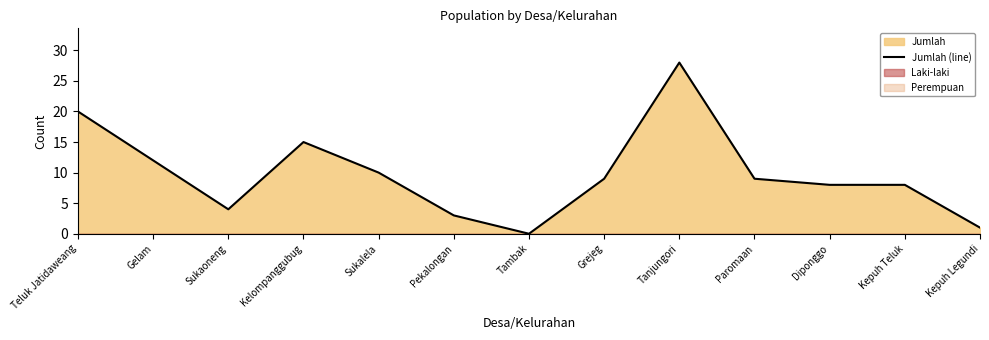

What is the label of the 6th point from the left?

Pekalongan